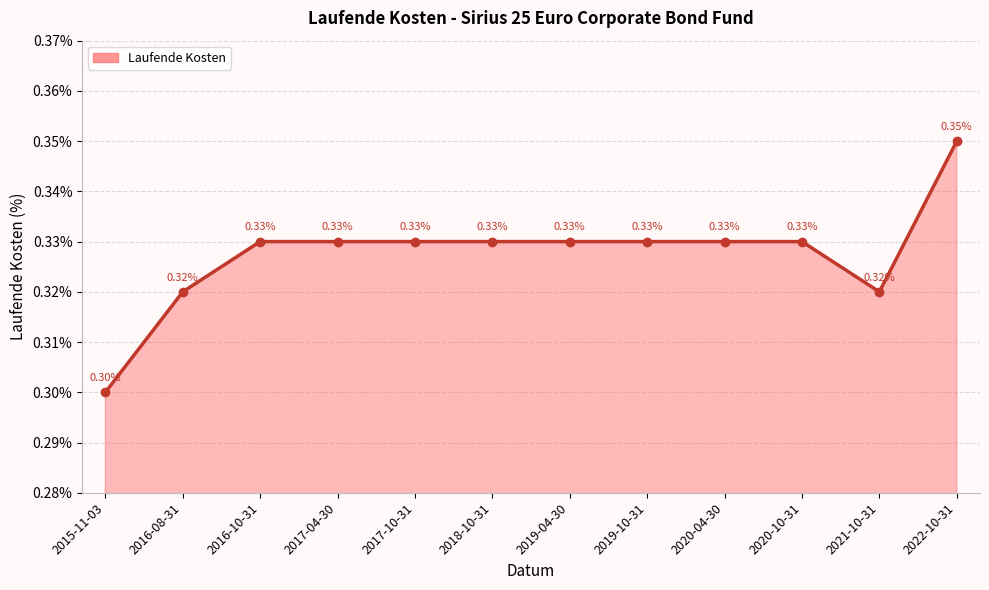

The chart shows a value of 0.3 at 2016-08-31. True or false?

True